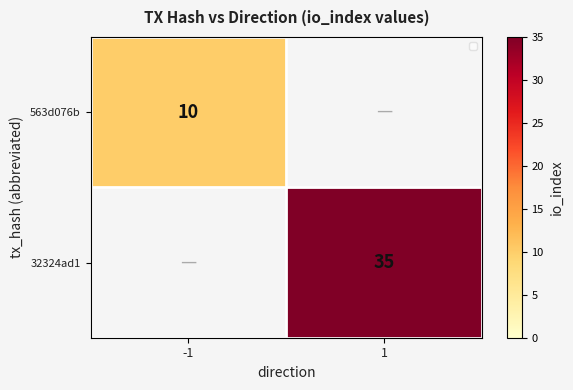

Is it true that 32324ad1 equals 63 at 1?

False